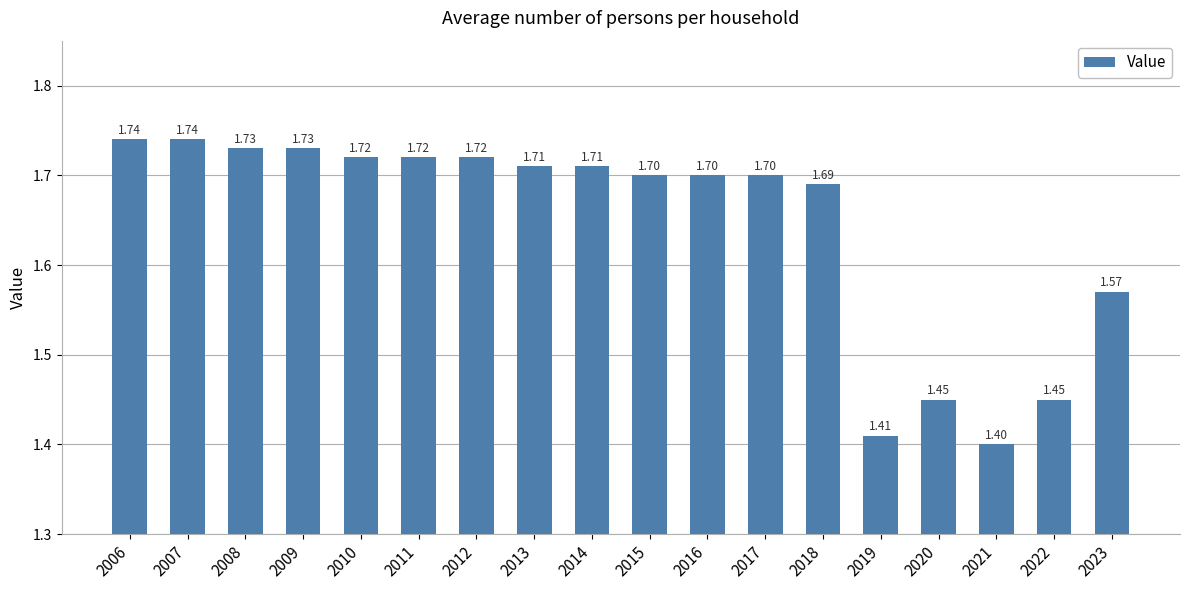

What is the value of the 2nd bar from the left?

1.7